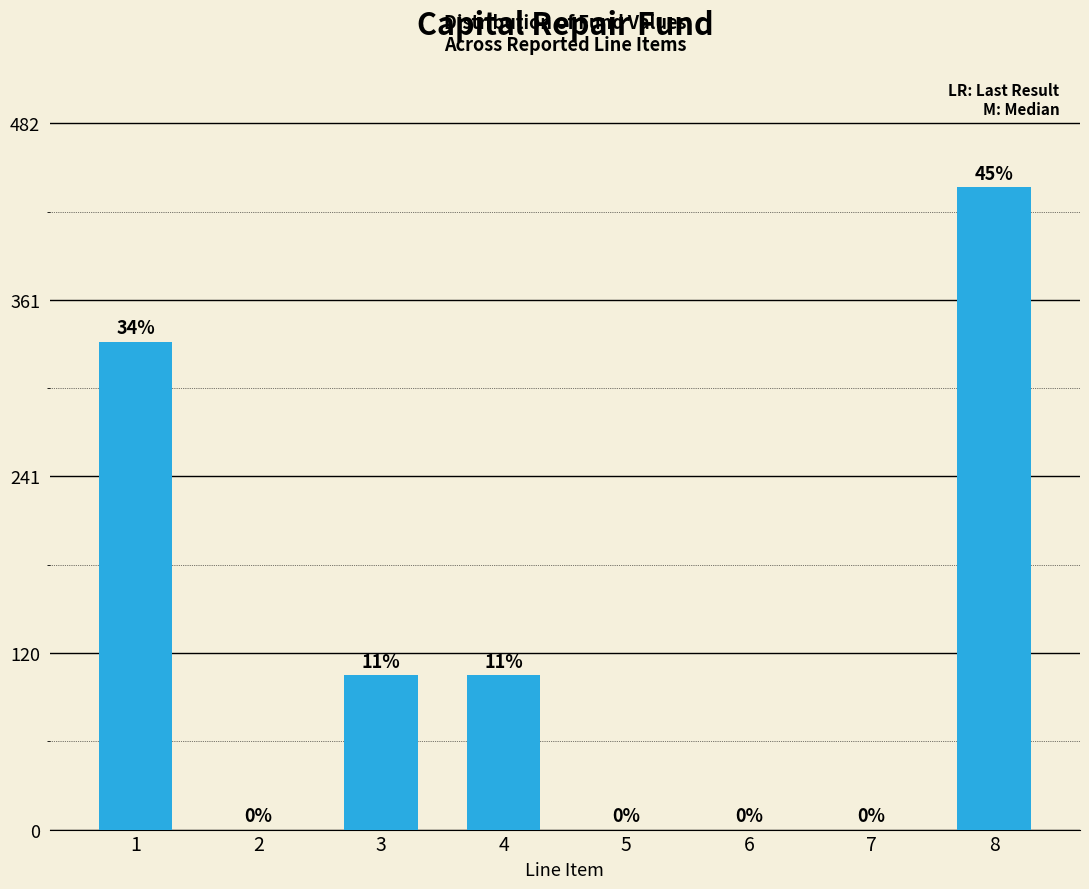

Between 3 and 7, which is larger?

3